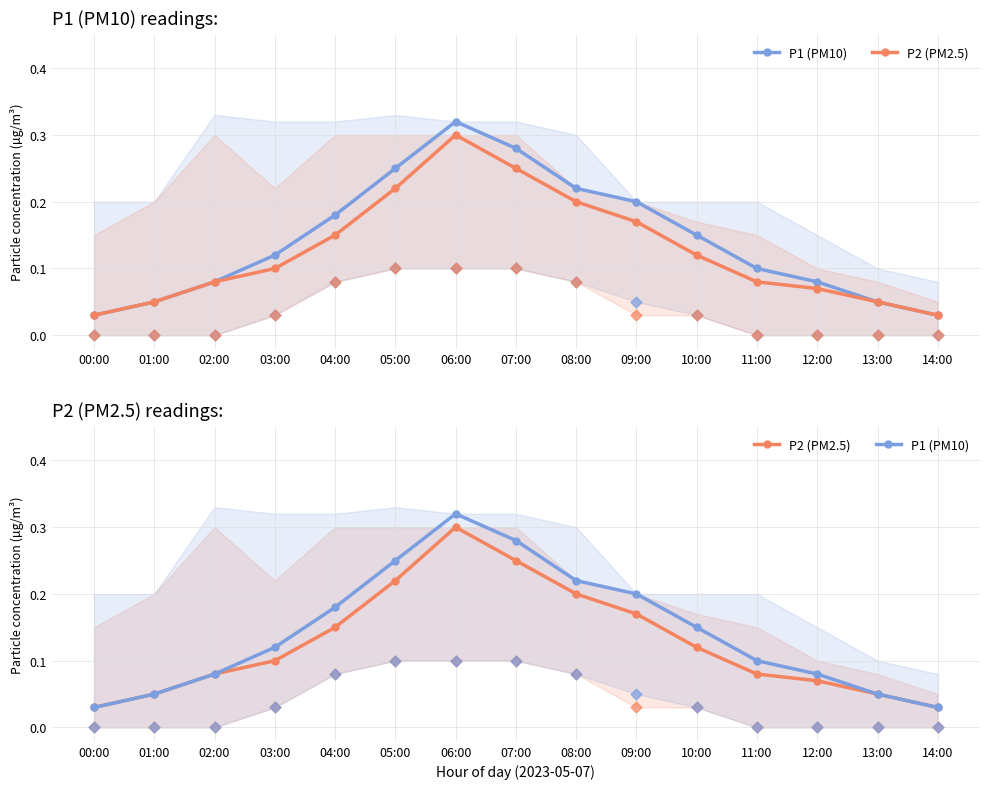

What are all the series names shown in the legend?

P1 (PM10), P2 (PM2.5)